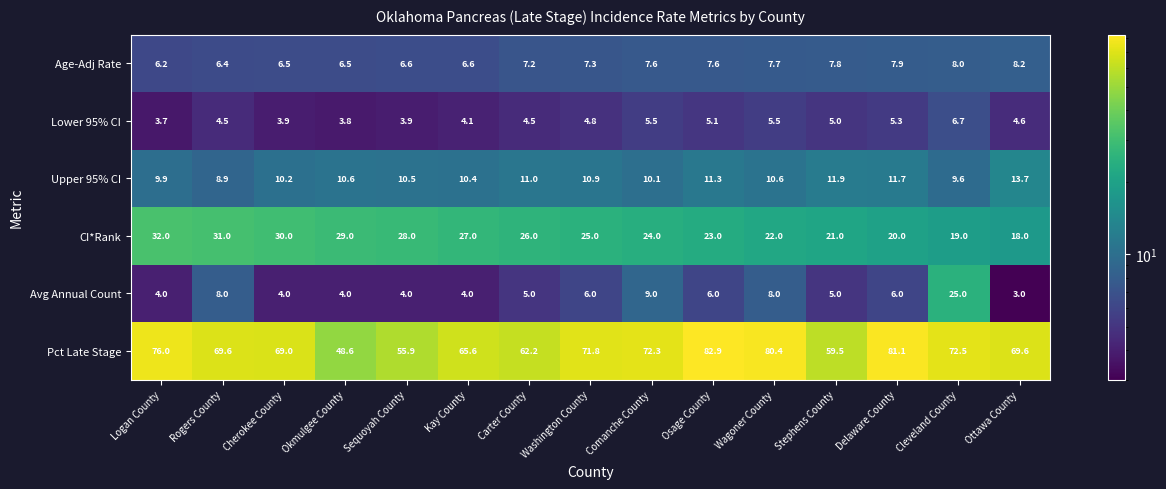

What is the minimum value for CI*Rank?

18.0